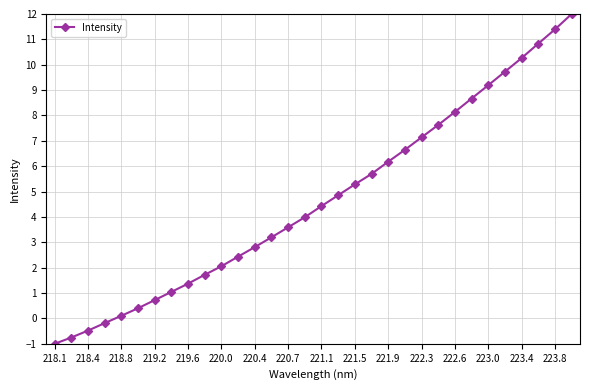

What is the greatest value displayed?

12.0